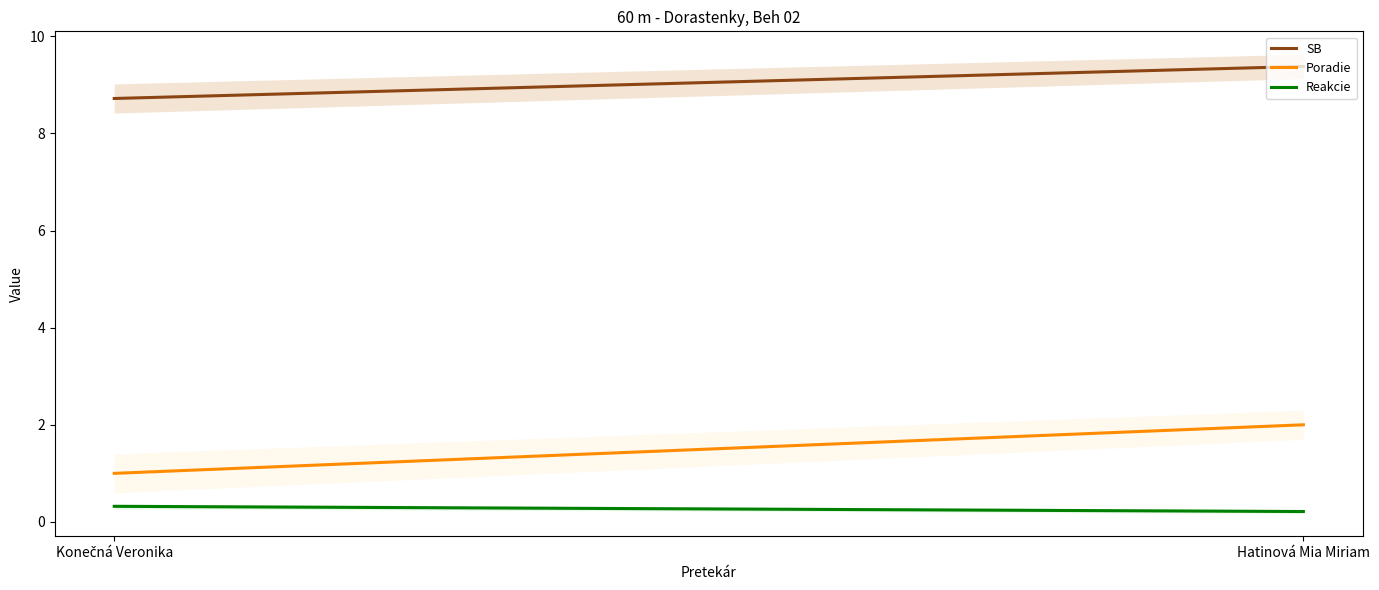

The value of Poradie at Hatinová Mia Miriam is 2.0. True or false?

True